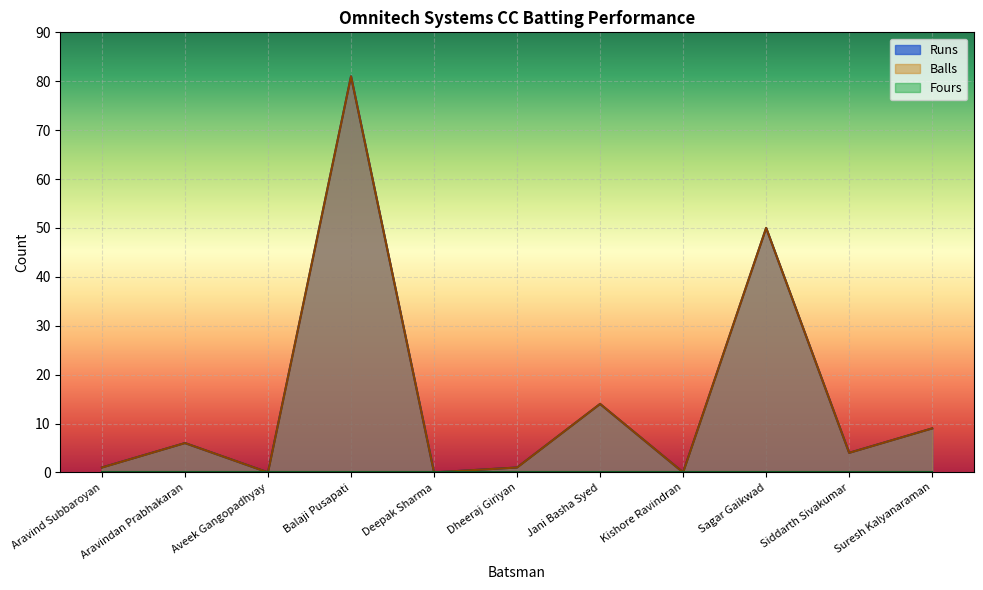

Which has a higher value, Deepak Sharma or Dheeraj Giriyan?

Dheeraj Giriyan